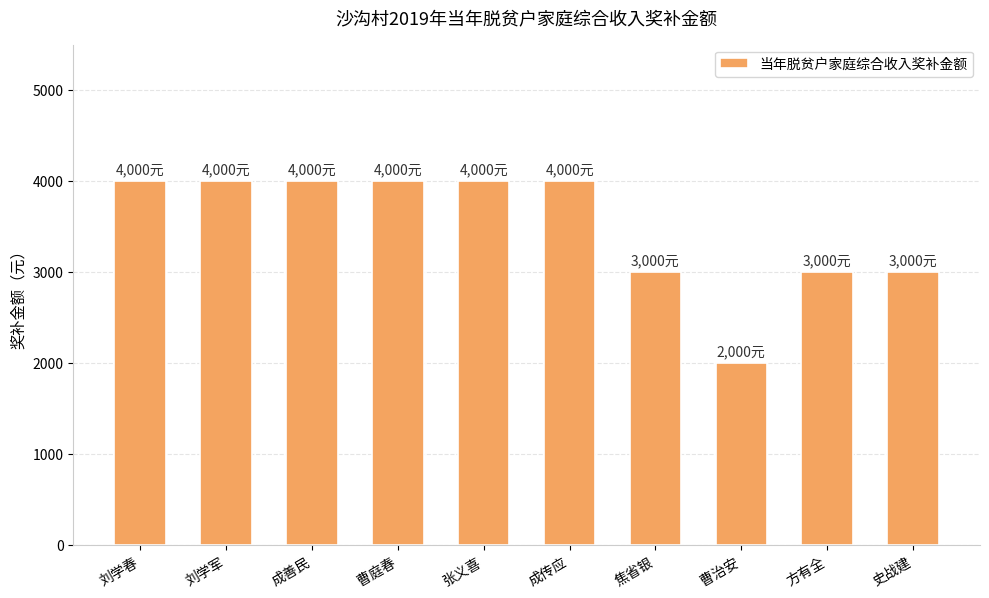

Approximately how many times larger is the value at 刘学军 compared to 刘学春?

1.0